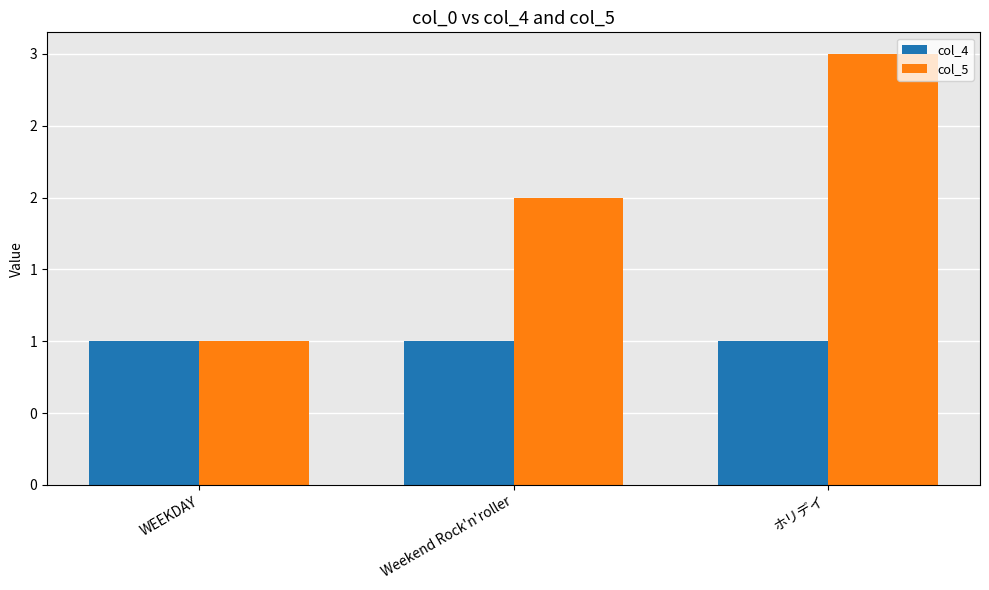

Reading left to right, list all the values displayed in this chart.

col_4: WEEKDAY=1	Weekend Rock'n'roller=1	ホリデイ=1
col_5: WEEKDAY=1	Weekend Rock'n'roller=2	ホリデイ=3